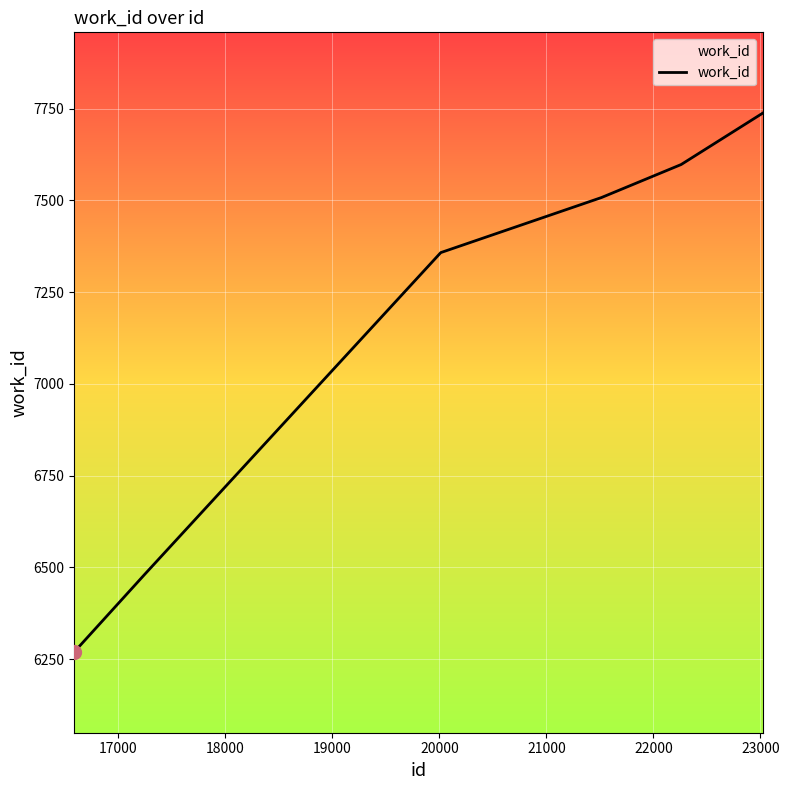

What is the greatest value displayed?

7738